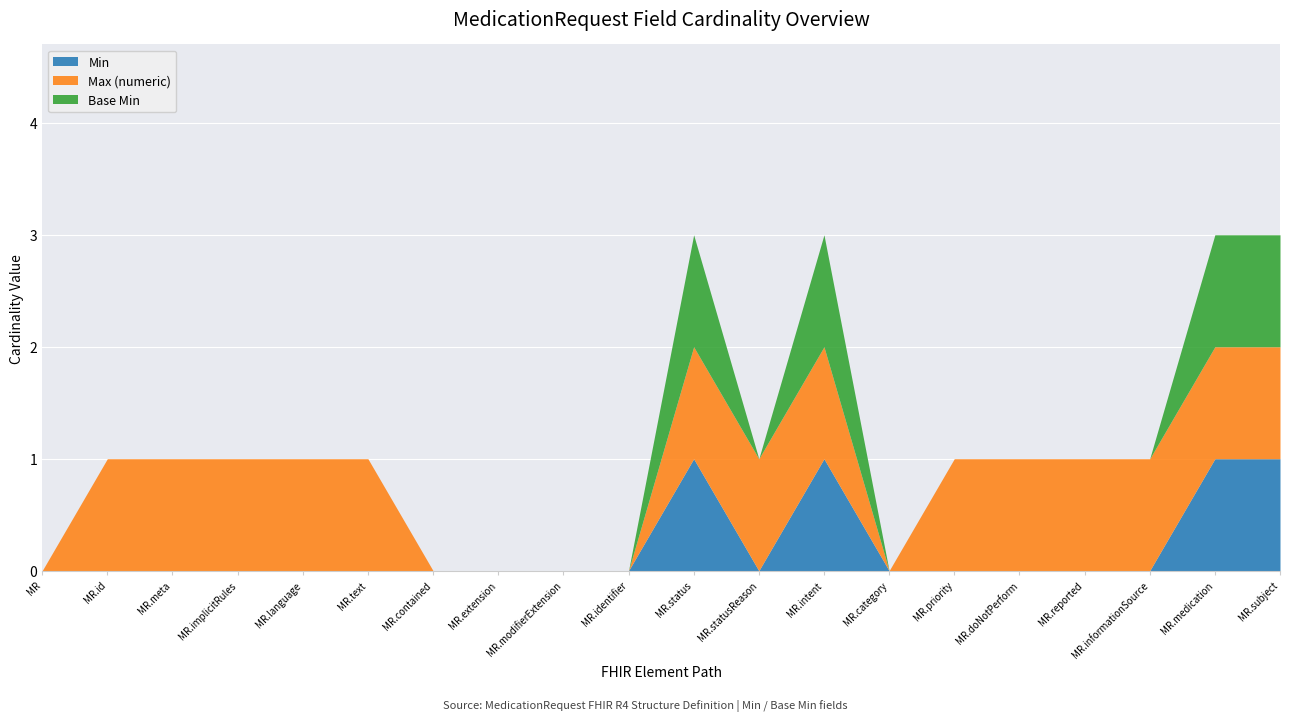

What is the difference between the maximum and second lowest values in the Base Min series?

1